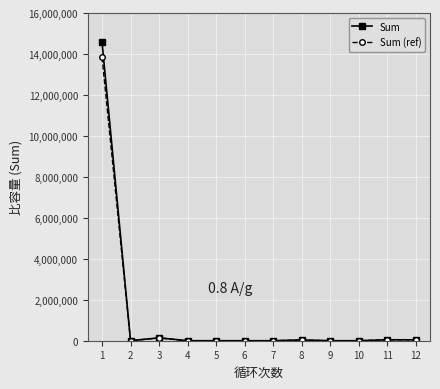

The value of Sum (ref) at 4 is 0.0. True or false?

True